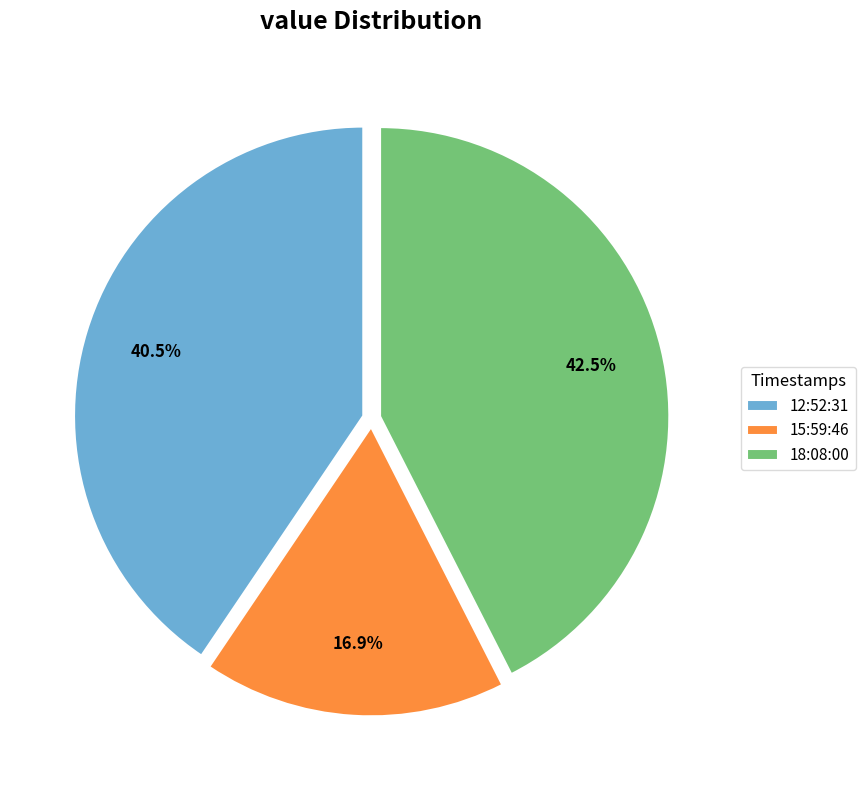

How many slices are in this pie chart?

3